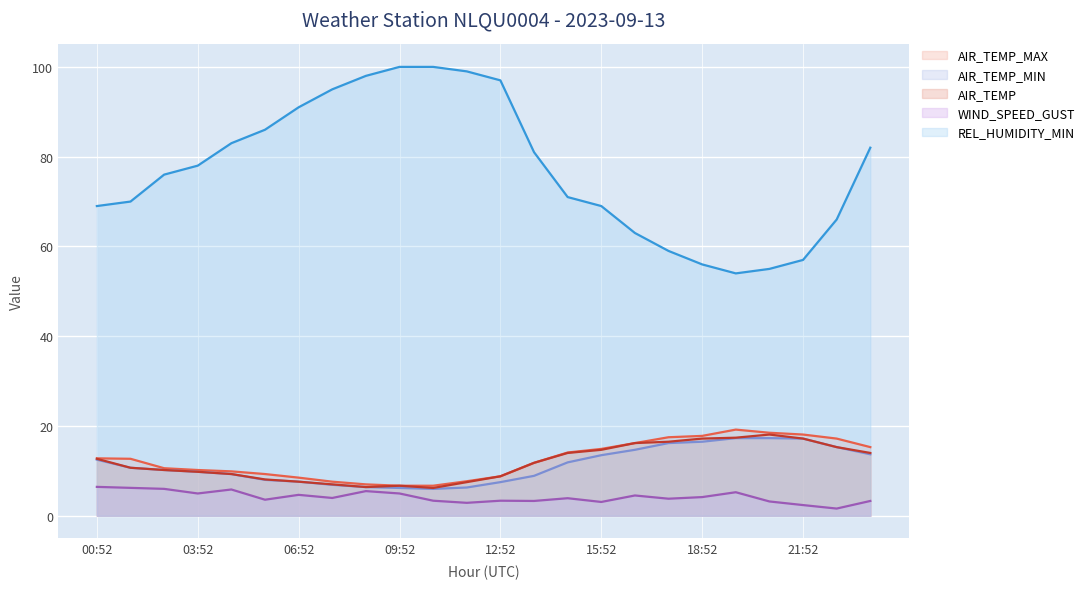

What is the total value across all series at 15:52?

115.2